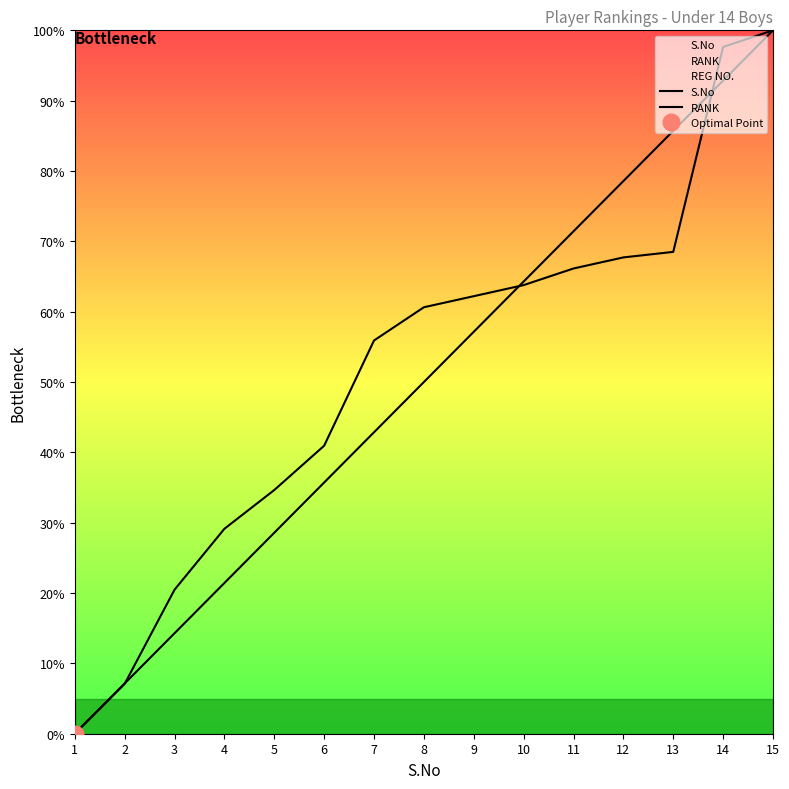

Reading right to left, extract all data points from this chart.

S.No: 100.0	92.9	85.7	78.6	71.4	64.3	57.1	50.0	42.9	35.7	28.6	21.4	14.3	7.1	0.0
RANK: 100.0	97.6	68.5	67.7	66.1	63.8	62.2	60.6	55.9	40.9	34.6	29.1	20.5	7.1	0.0